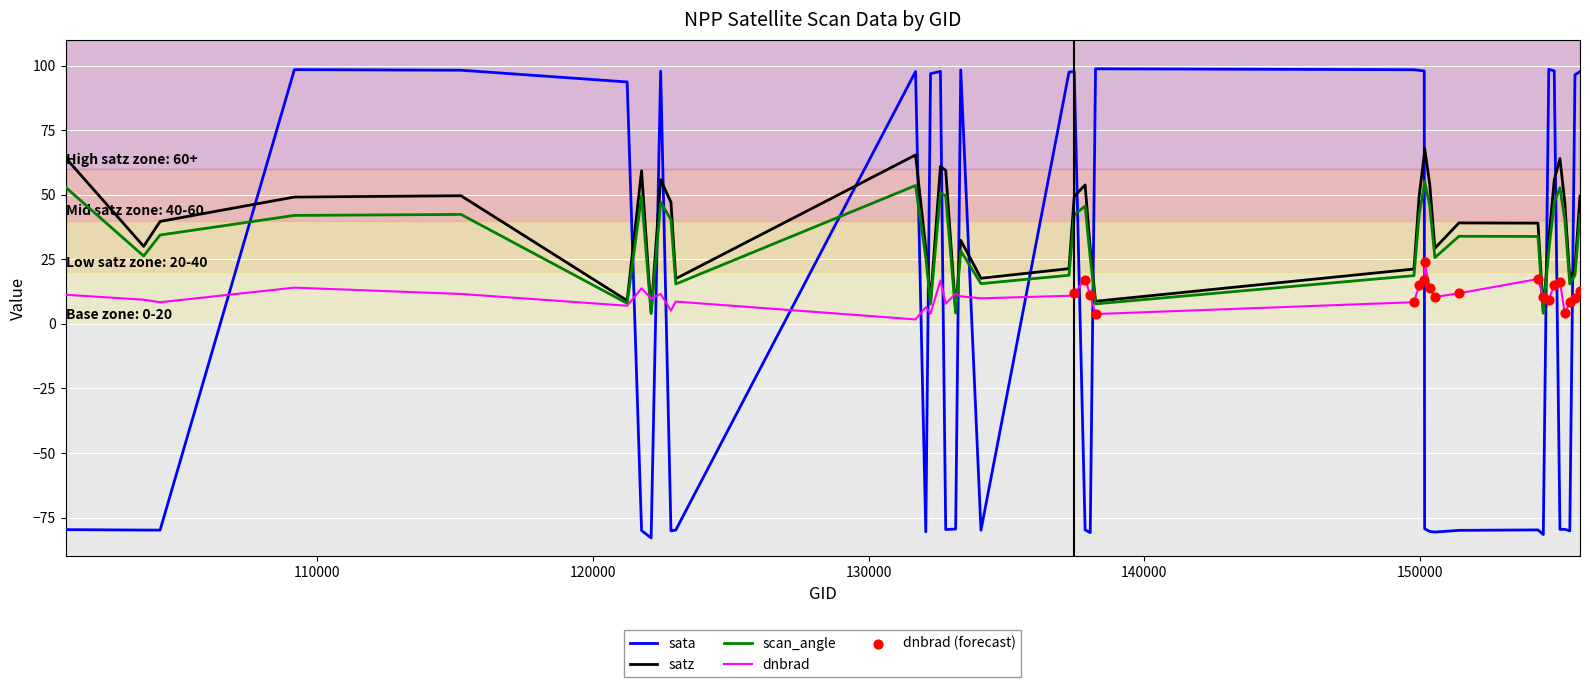

Which series has the largest range (max minus min)?

sata